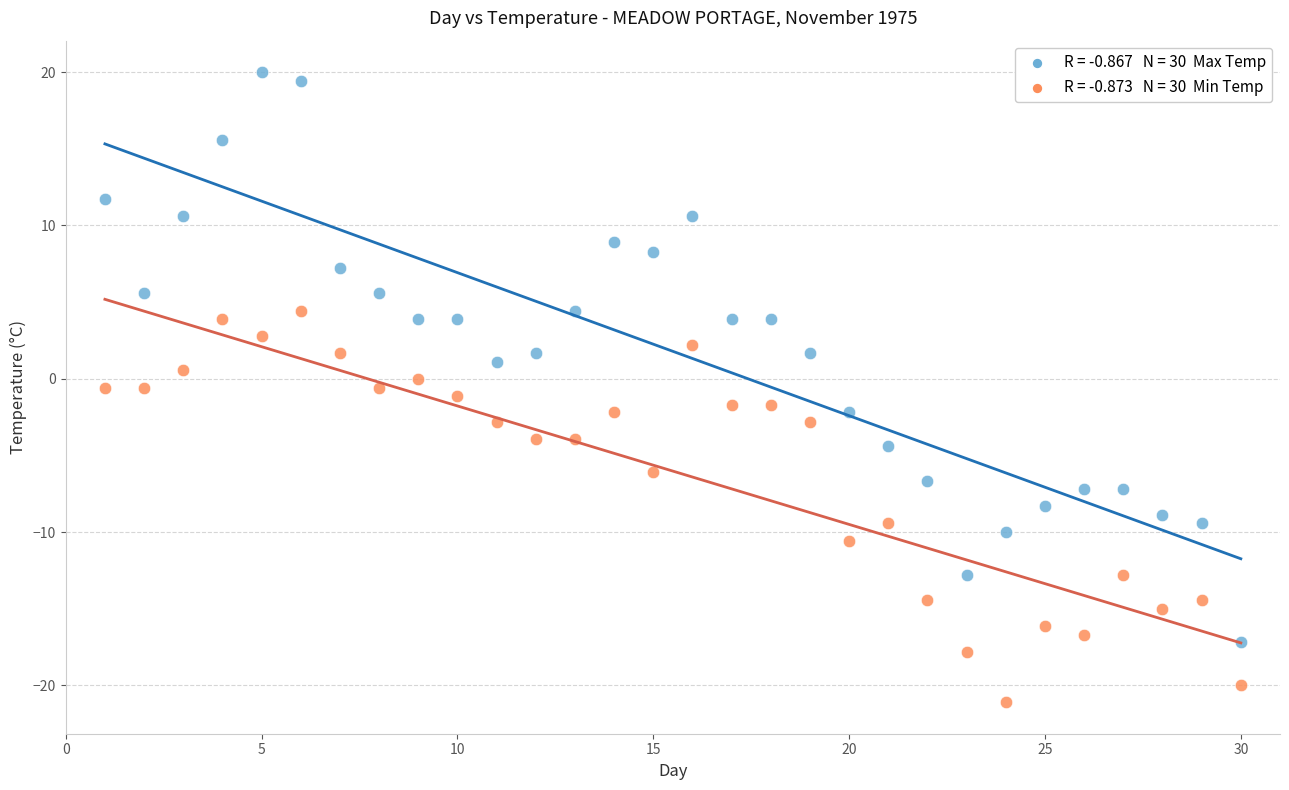

Across all data points, what is the range of X values (max minus min)?

29.0